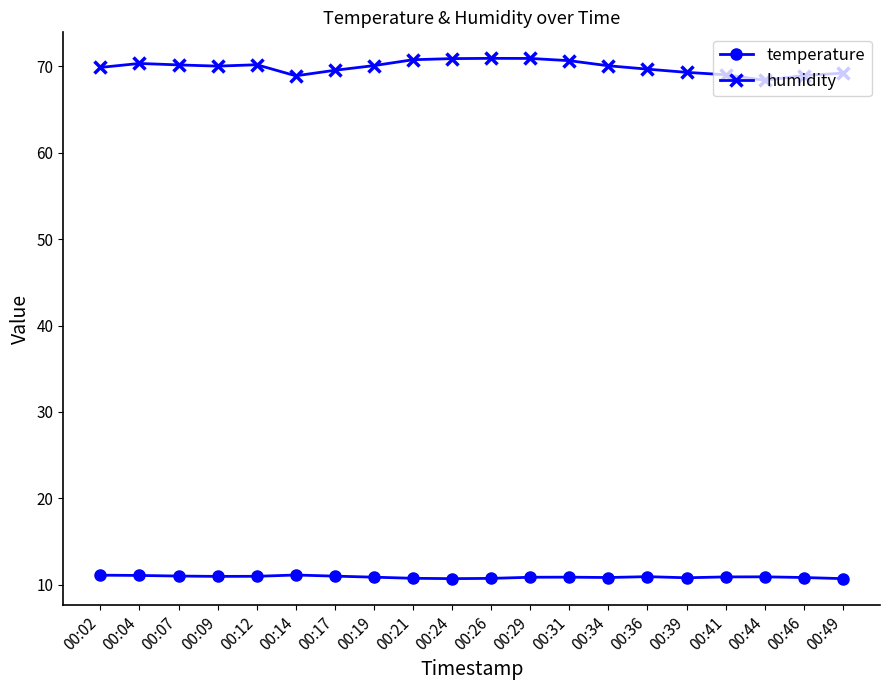

What is the total value across all series at 00:04?

81.4